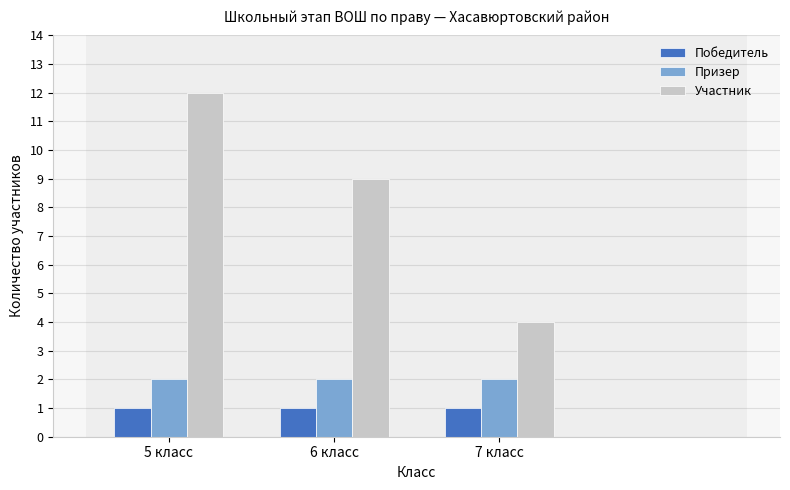

What is the minimum value for Призер?

2